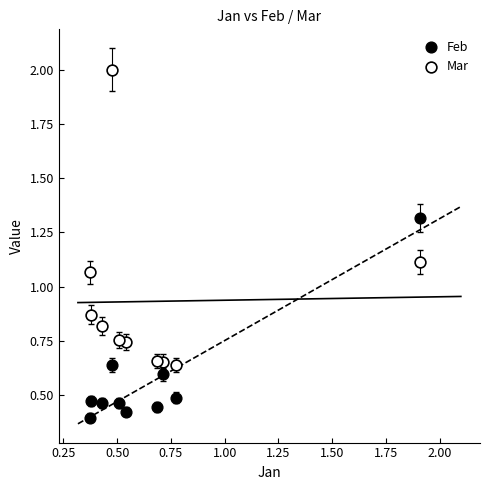

Which series contains the lowest Y value?

Feb